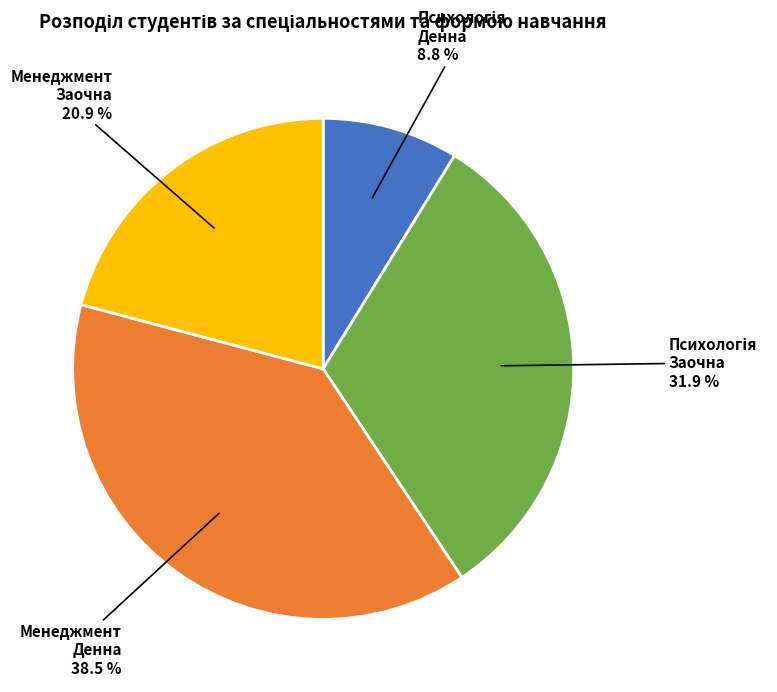

To the nearest percent, what is the difference between the largest and smallest slice percentages?

30%